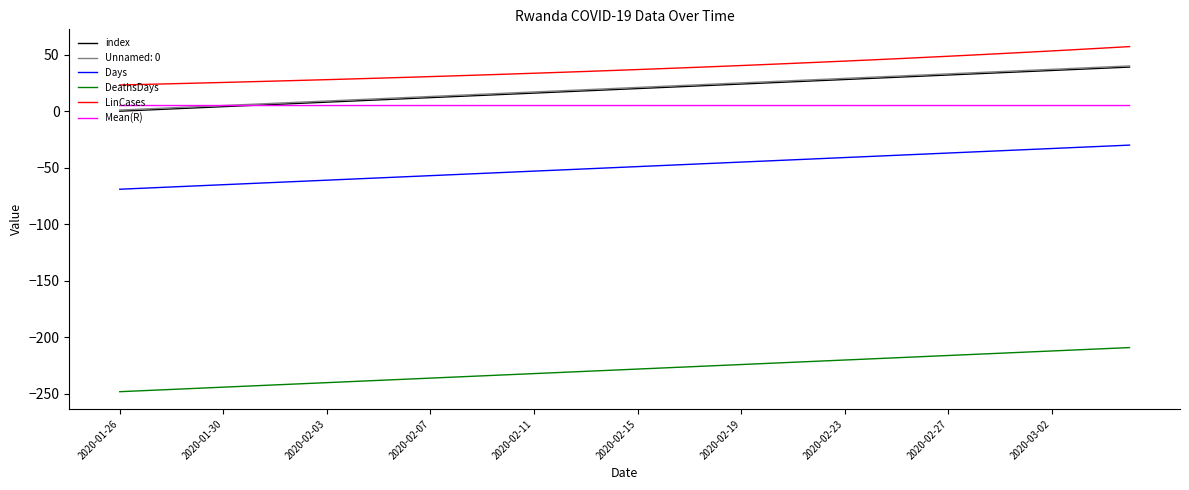

What is the maximum value shown in the chart?

57.1